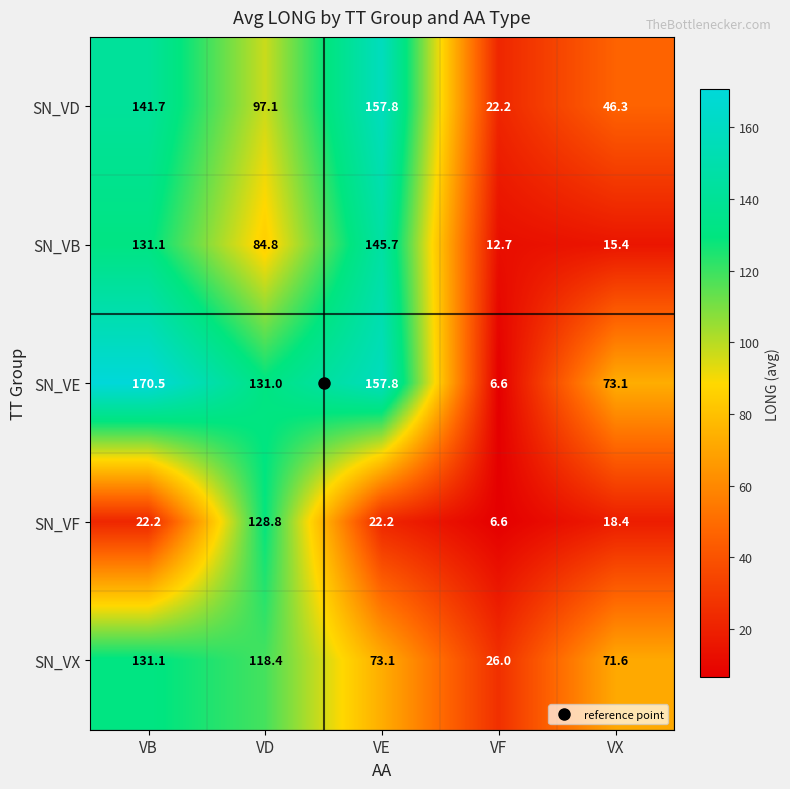

How many categories are shown in the chart?

5